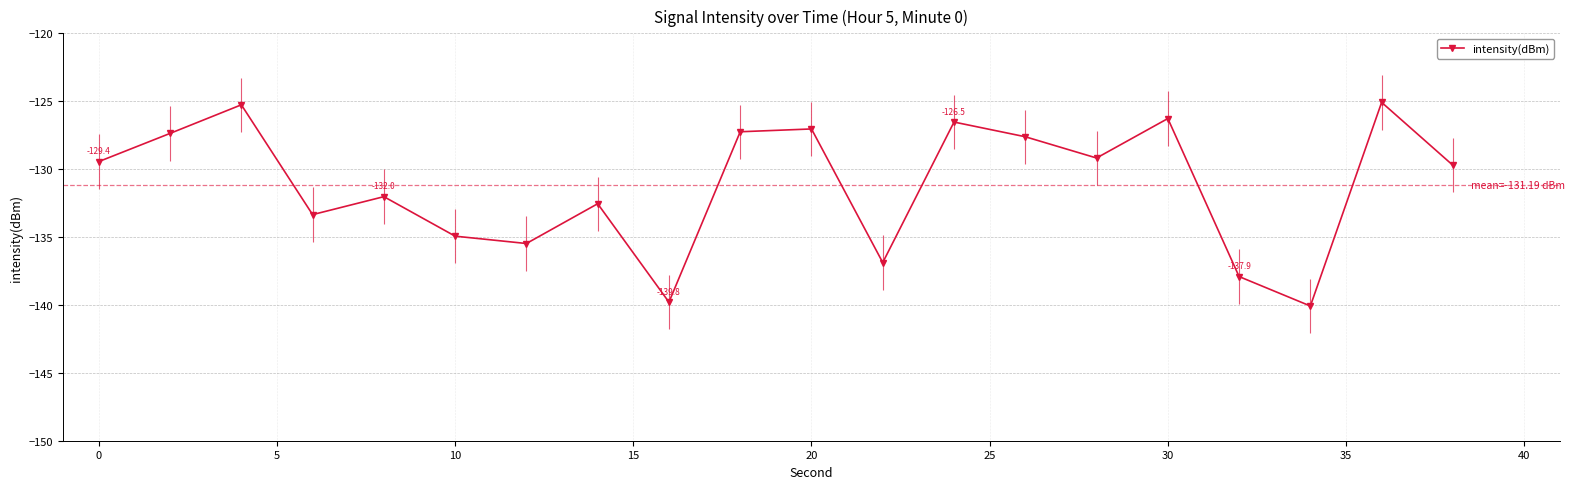

How many interior local peaks does the intensity(dBm) series have?

7